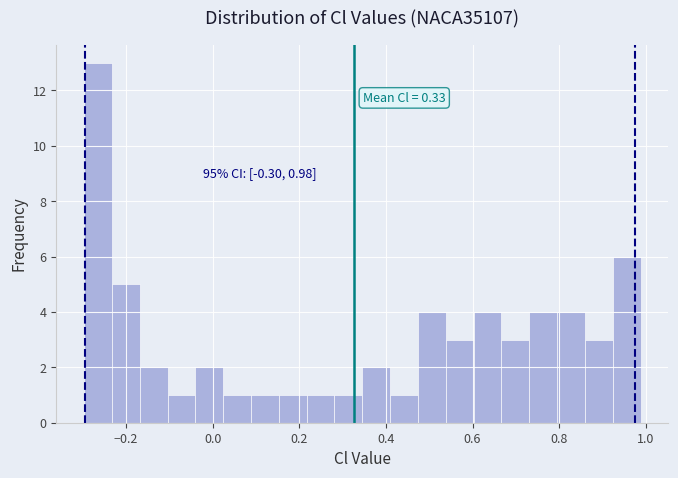

Around what value on the x-axis is the tallest bar? Give the approximate position of its centre, as read against the axis.

-0.26